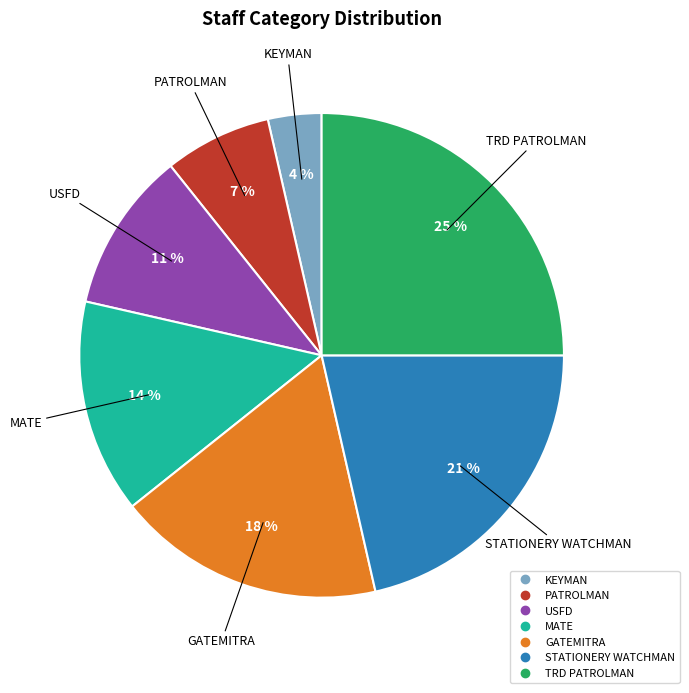

Which category has the smallest portion of the pie?

KEYMAN